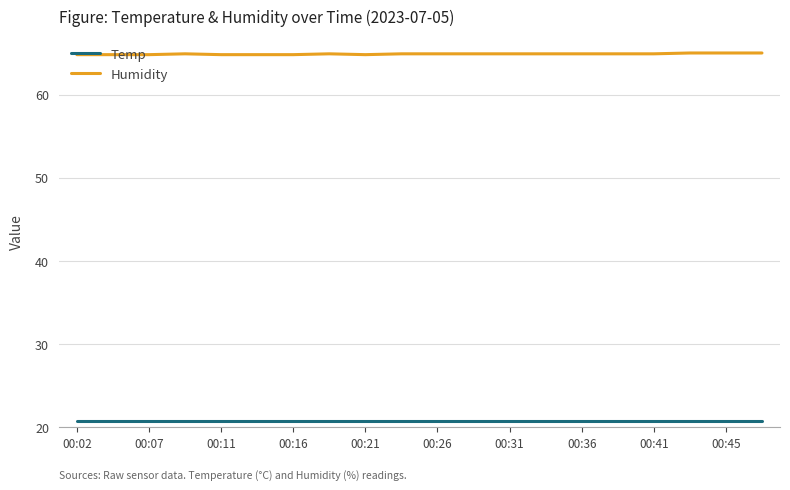

What is the highest value of the Humidity series?

65.0